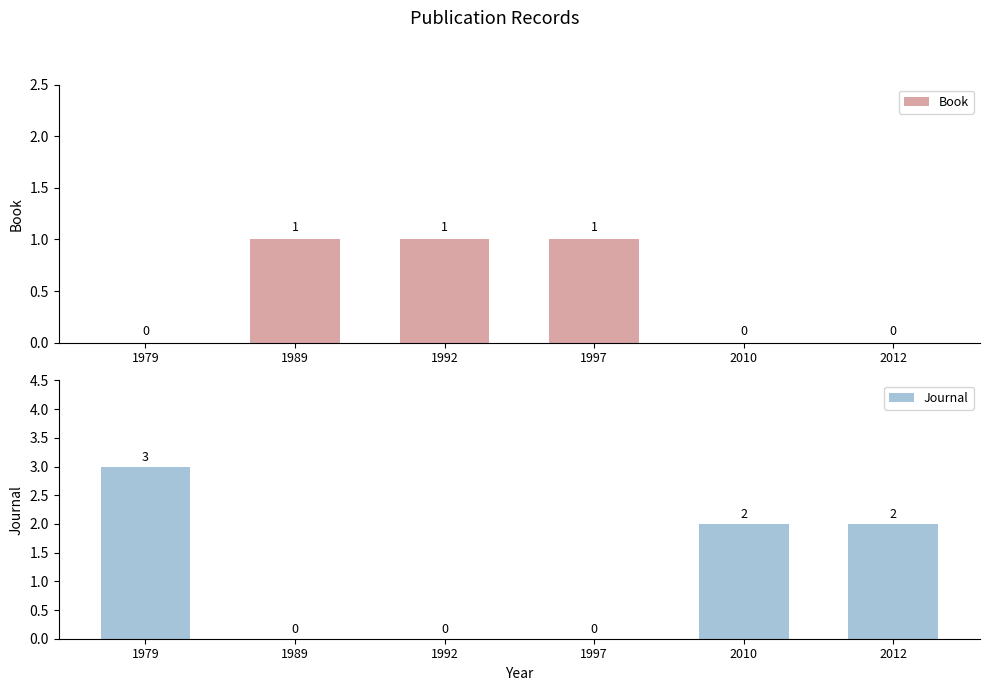

What is the sum of the Journal values at 2012 and 2010?

4